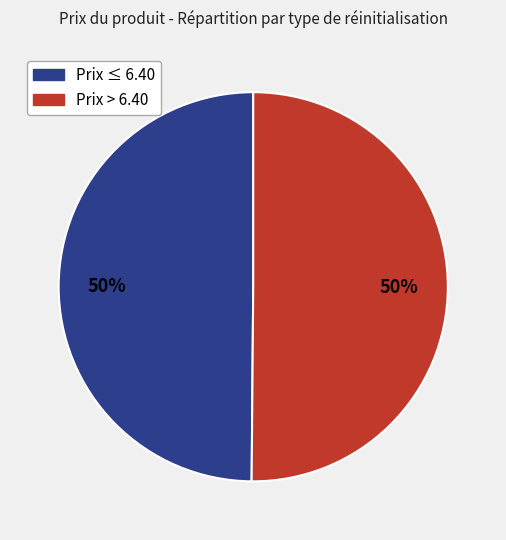

Approximately how many times larger is the value at Prix ≤ 6.40 compared to Prix > 6.40?

1.0